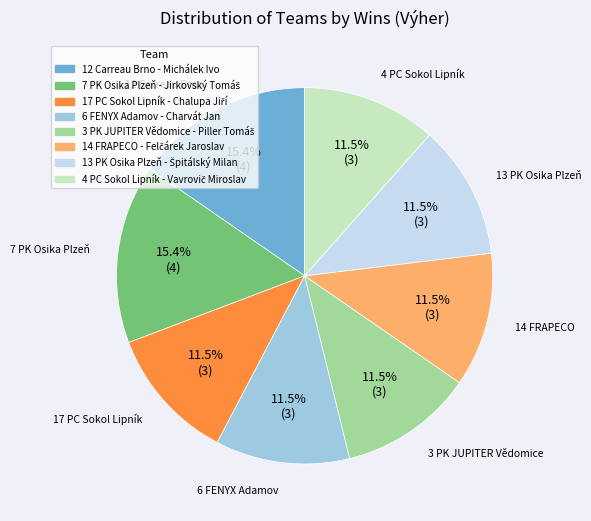

Is there a majority slice in this chart?

No